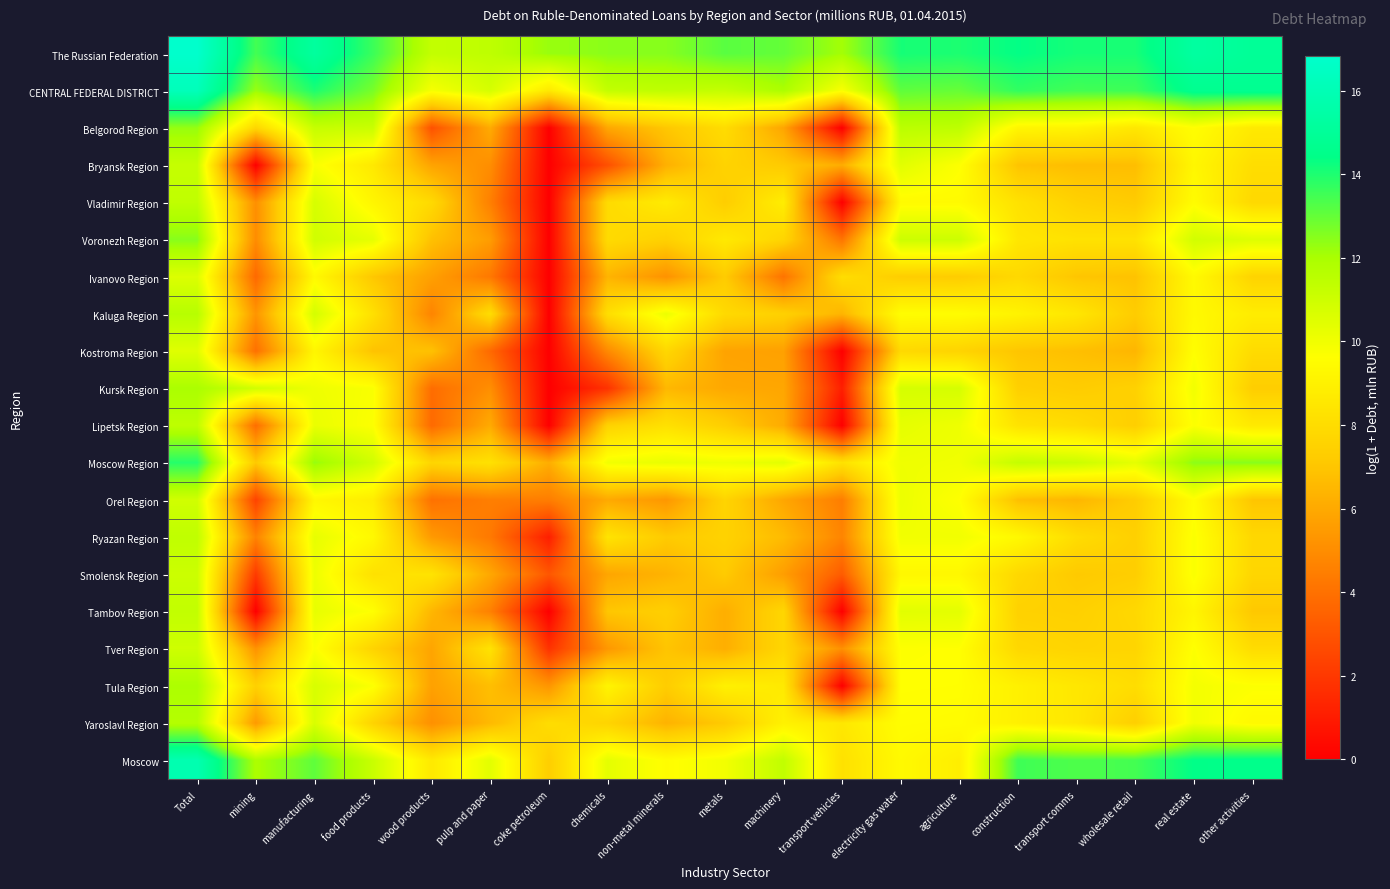

Count the number of data series in this chart.

20